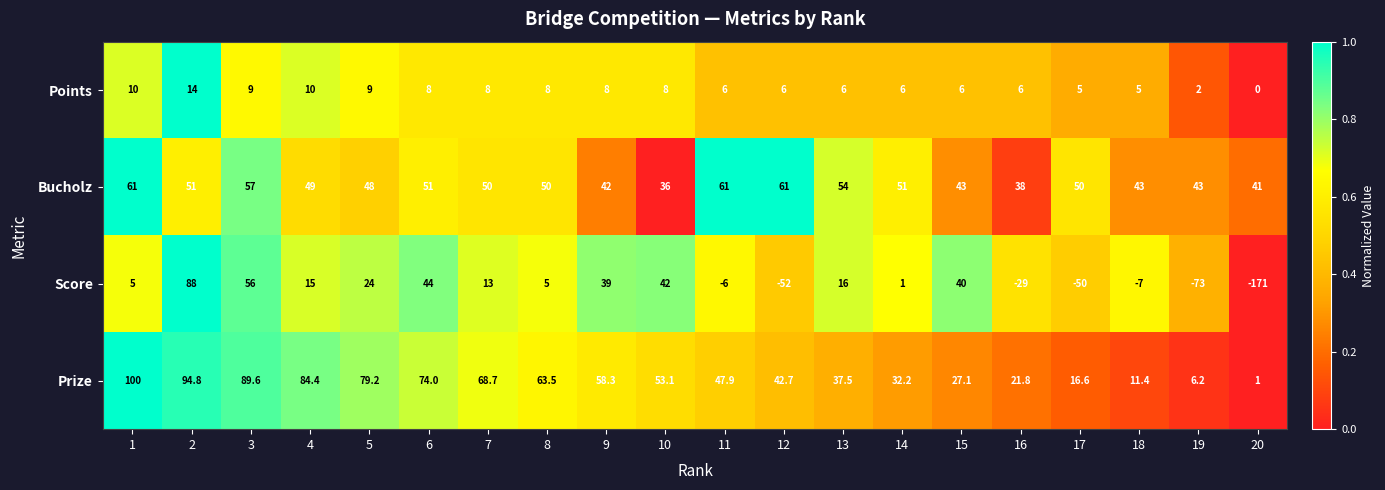

The Bucholz series shows 51.0 at 6. True or false?

True